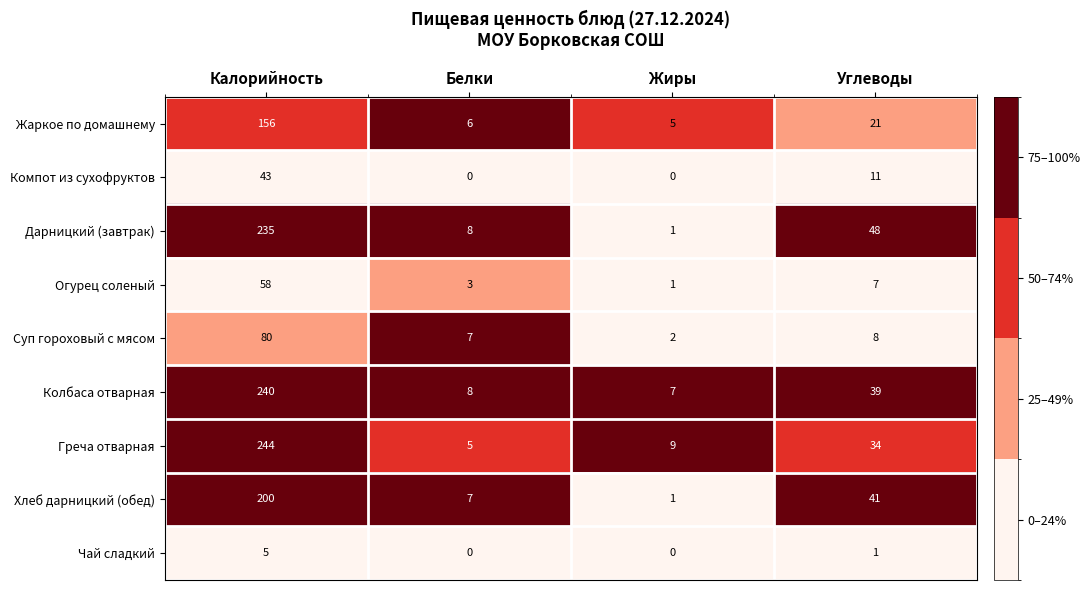

What is the sum of all Огурец соленый values?

69